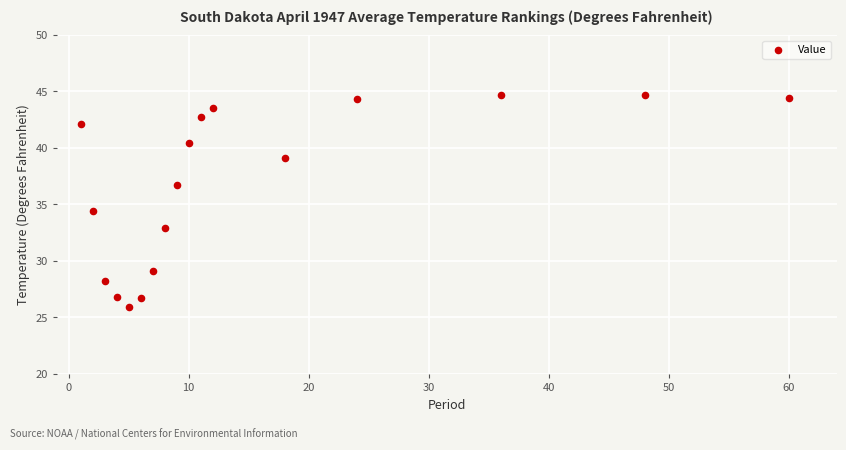

What is the range of X values (max minus min)?

59.0